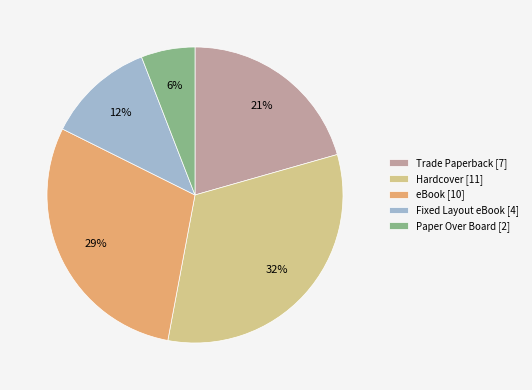

Is there any slice that represents more than half of the pie?

No